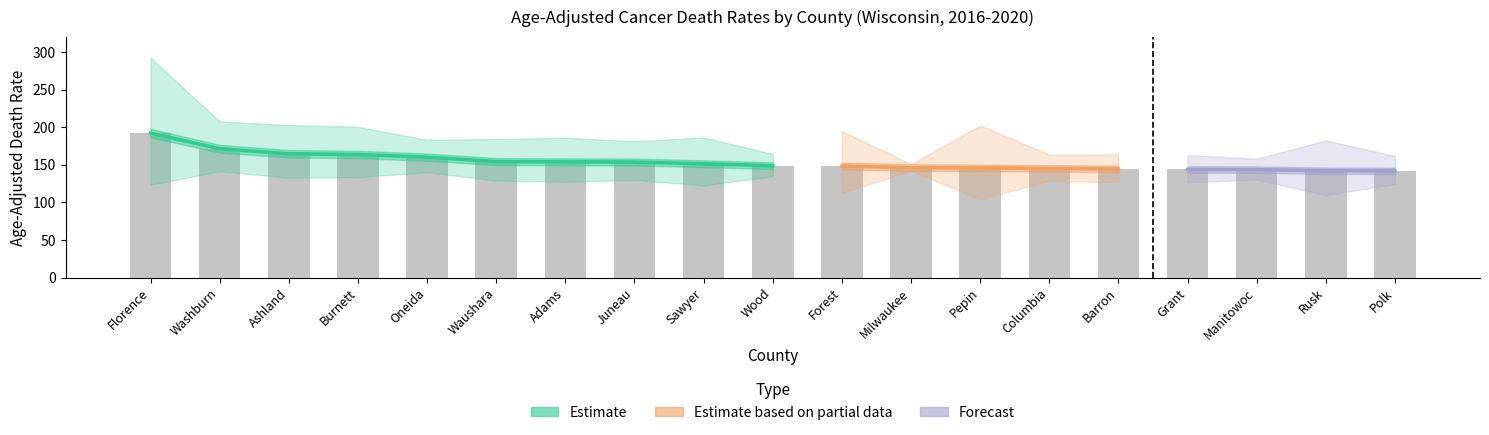

Which category has the lowest value in the Age-Adjusted Death Rate series?

Polk